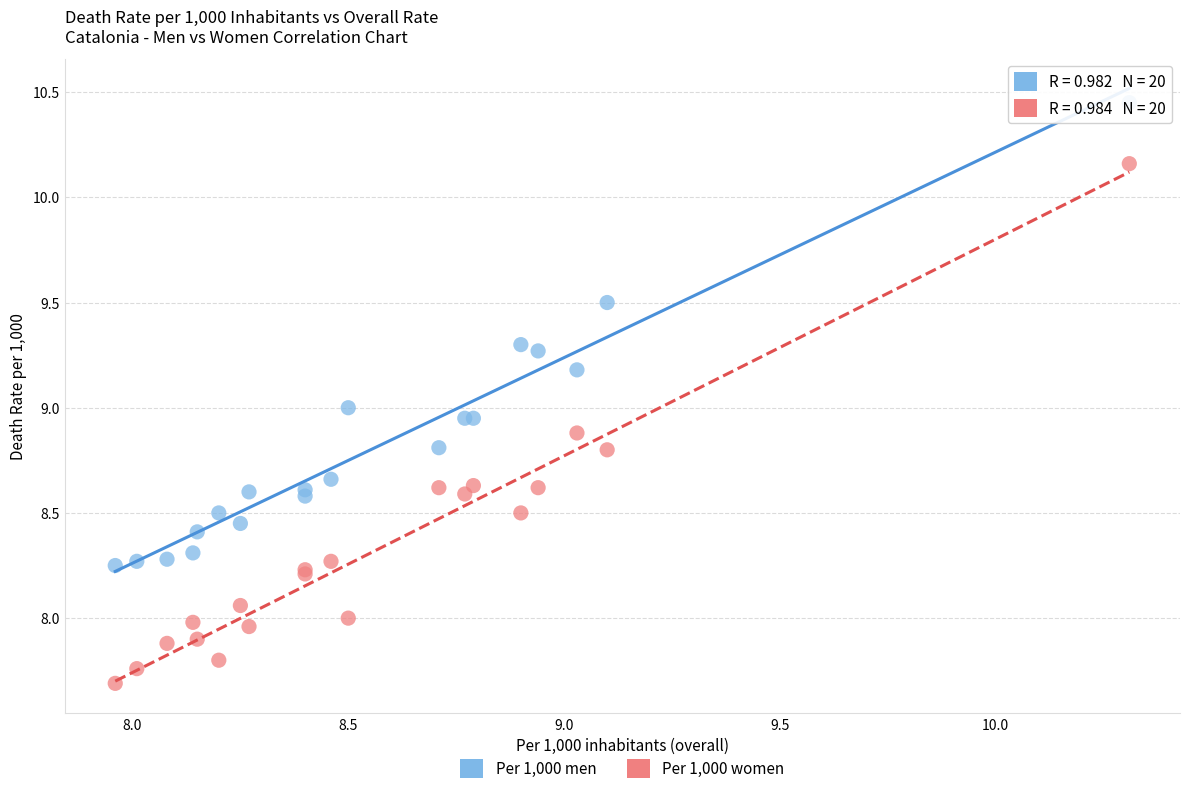

Which series contains the lowest Y value?

Per 1,000 women